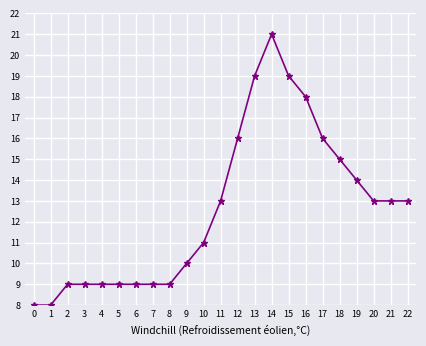

What is the smallest value displayed?

8